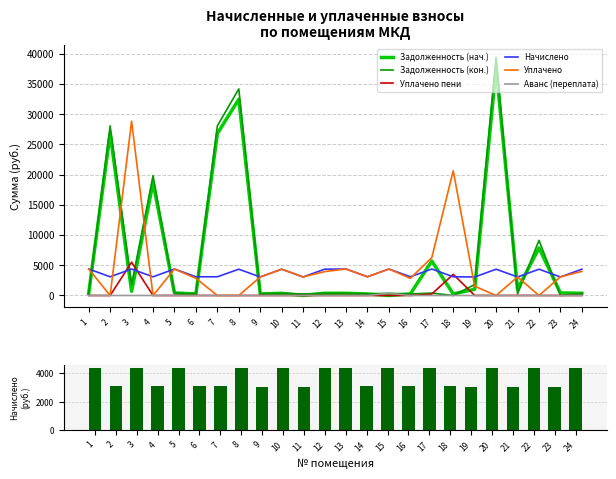

Is the value of Аванс (переплата) at 10 greater than the value of Задолженность (нач.) at 20?

No